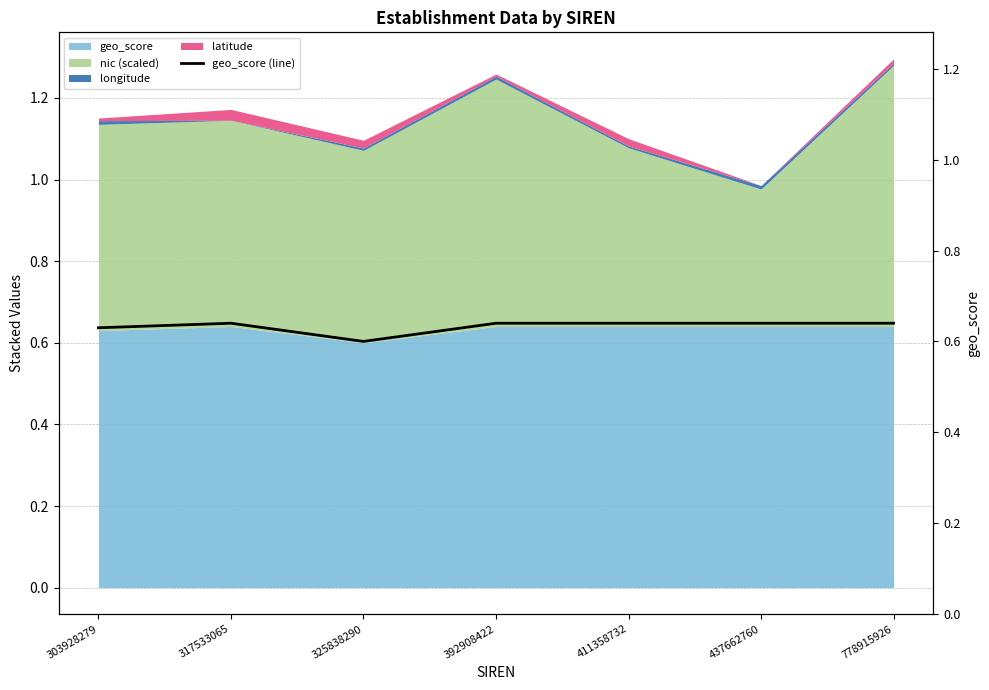

At which category does the data reach its first local peak?

317533065